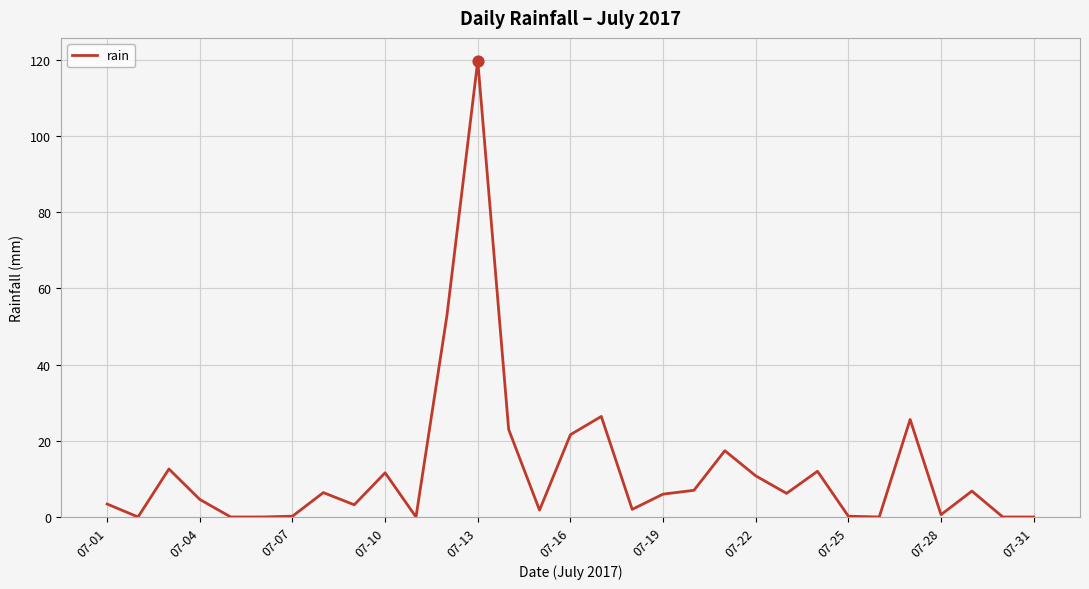

What is the difference between the maximum and minimum values?

119.8